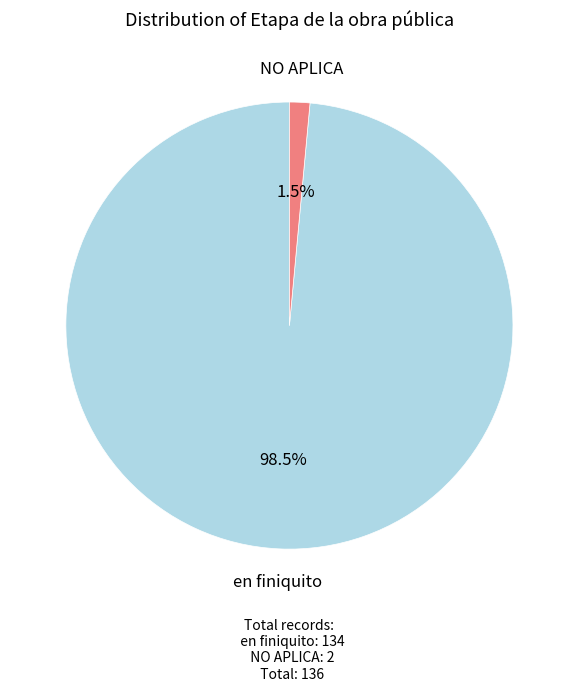

Is there a majority slice in this chart?

Yes